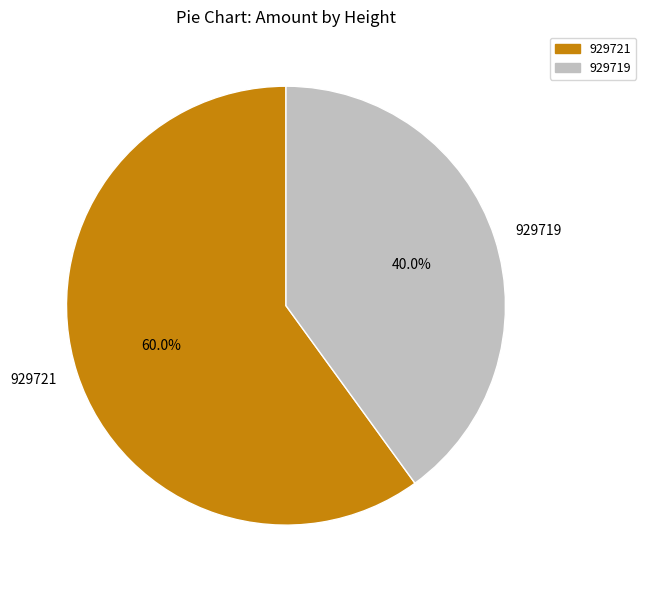

Is there any slice that represents more than half of the pie?

Yes